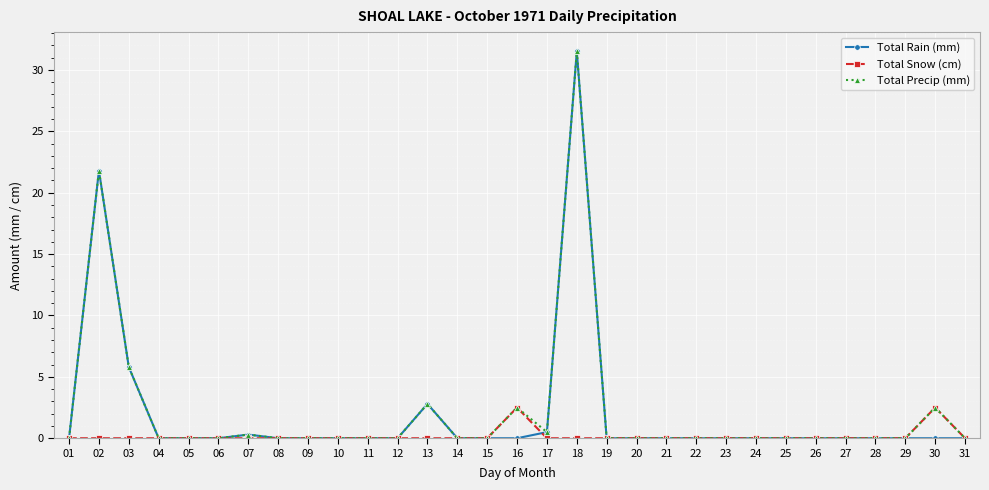

True or false: Total Snow (cm) has more than 1 interior local peaks.

True